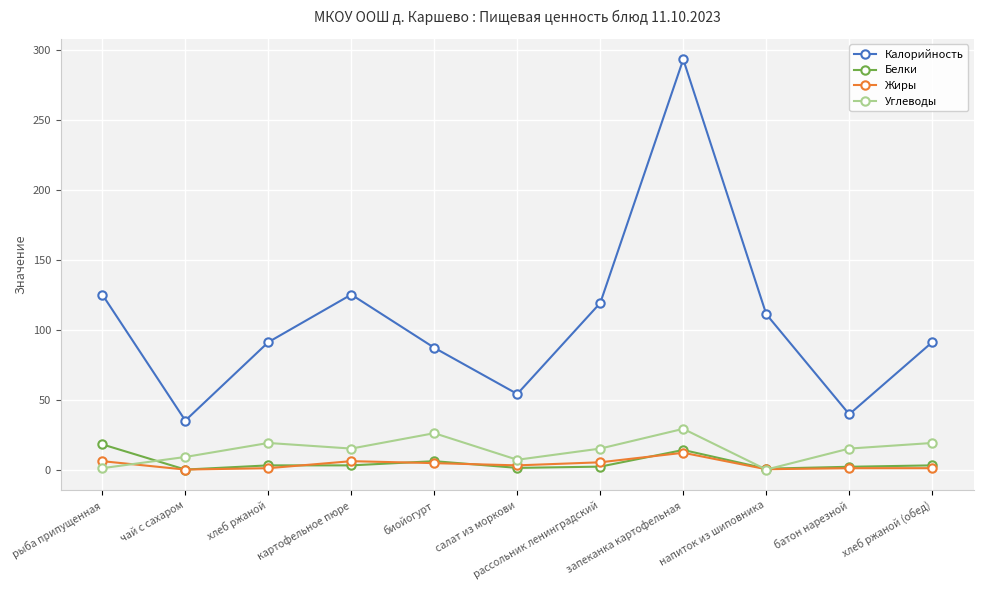

At which category does Калорийность reach its first local peak?

картофельное пюре